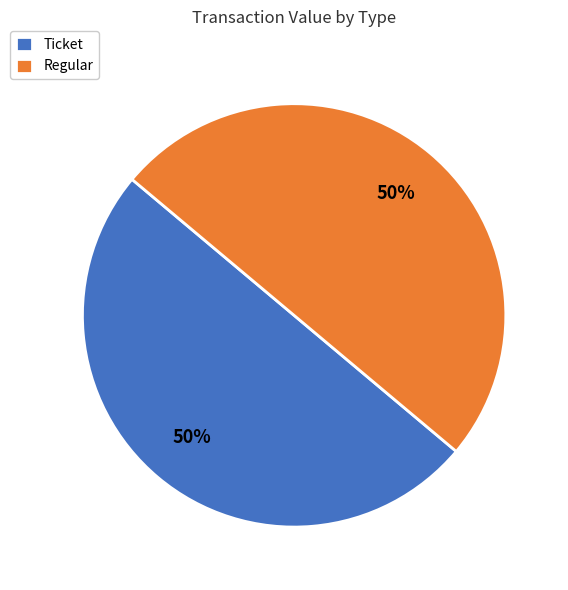

The Regular slice represents 50% of the pie. True or false?

True